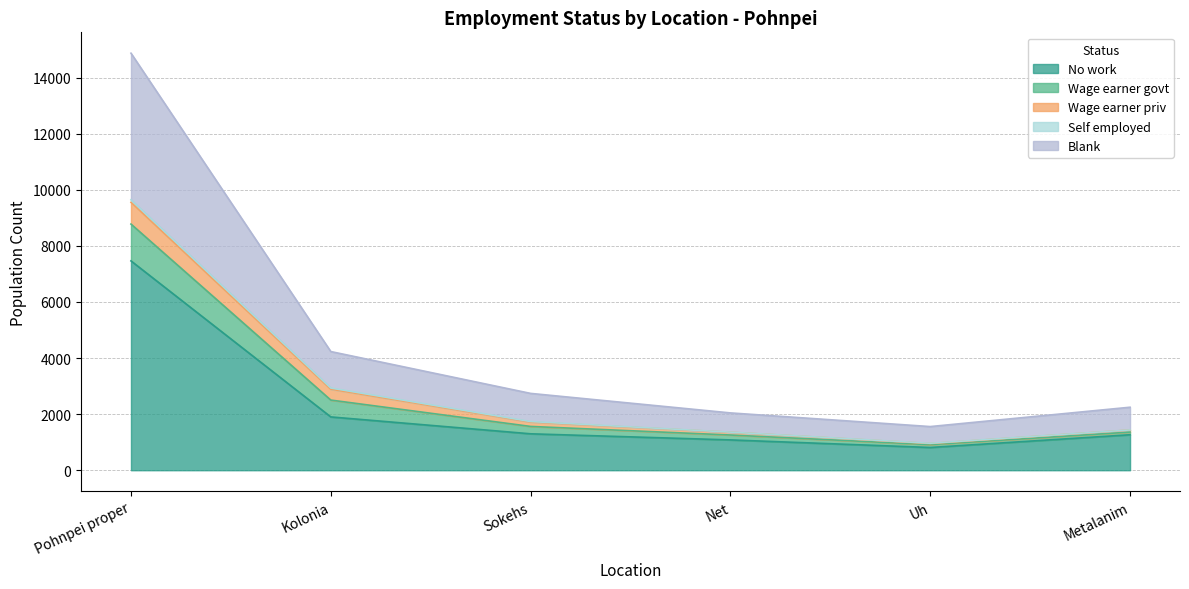

How many lines are shown in the chart?

5